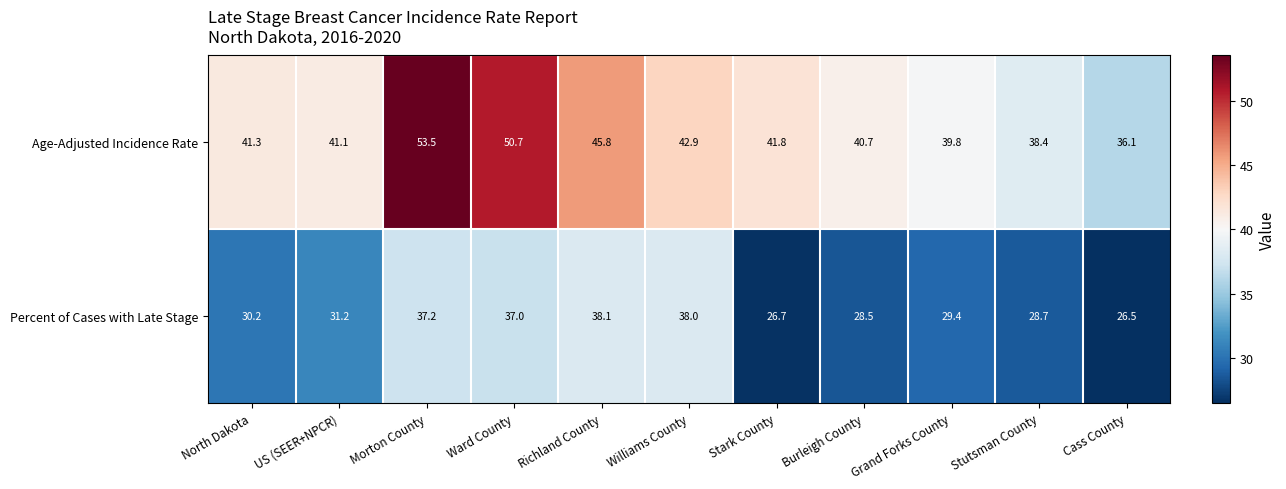

What is the approximate value of Age-Adjusted Incidence Rate at Richland County?

45.8